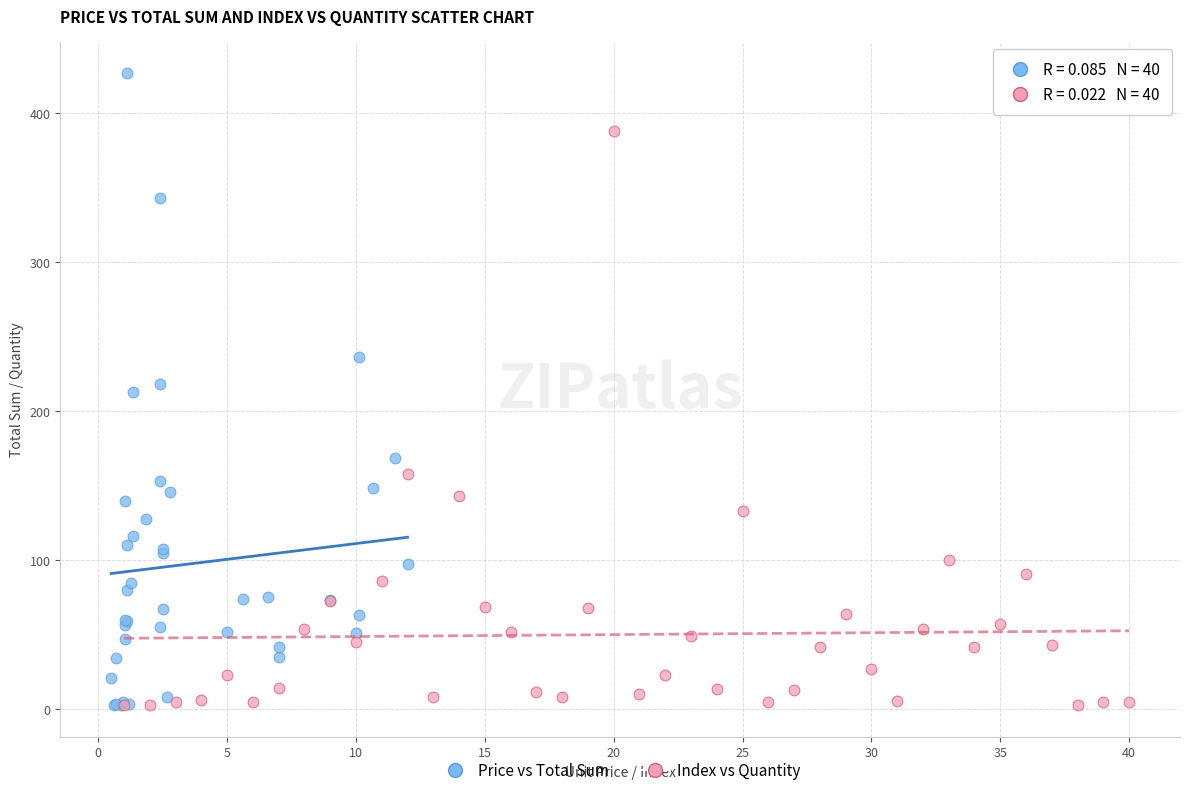

Which series has the largest Y range (max minus min)?

Price vs Total Sum